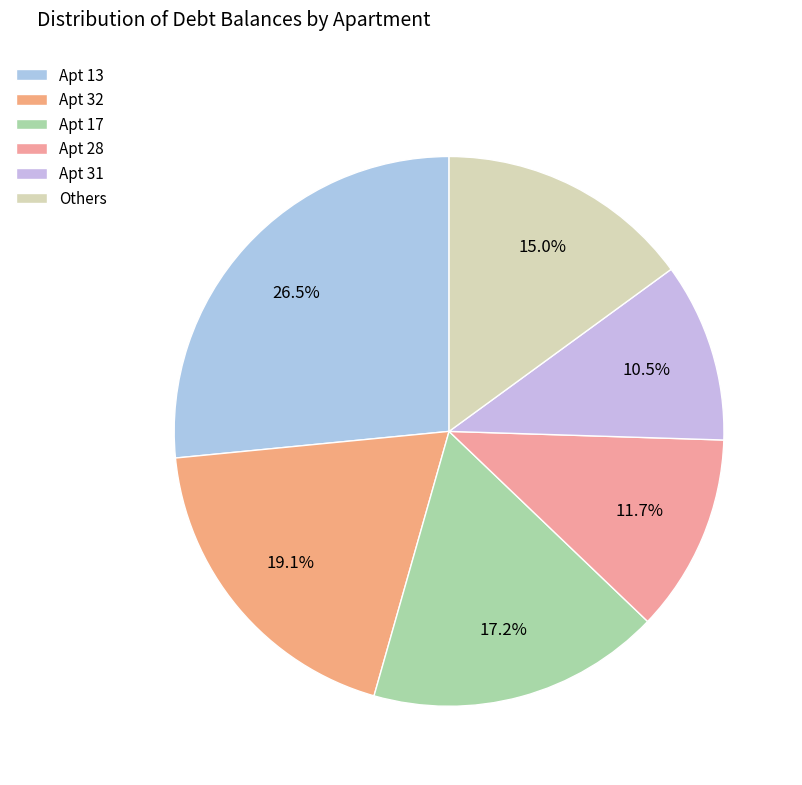

Is there a majority slice in this chart?

No